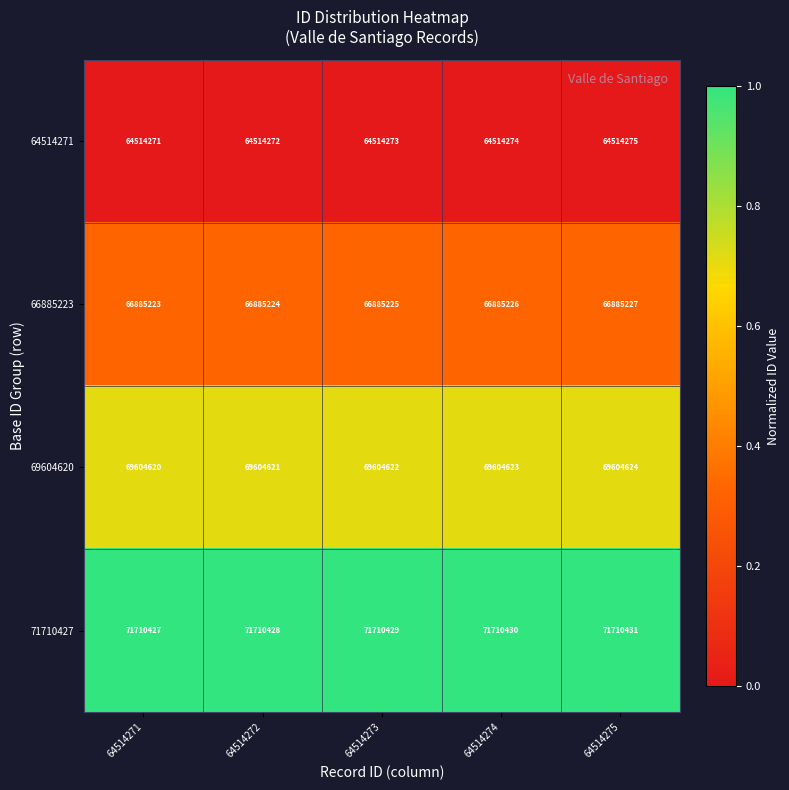

Which series has the largest total across all categories?

71710427